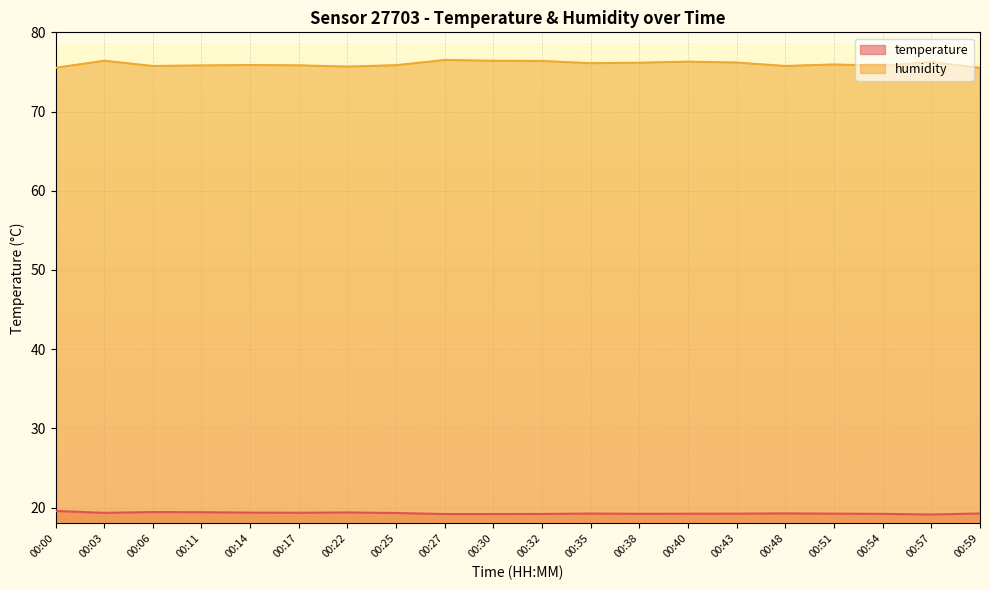

What is the value of the humidity point at the 18th from the left?

75.8